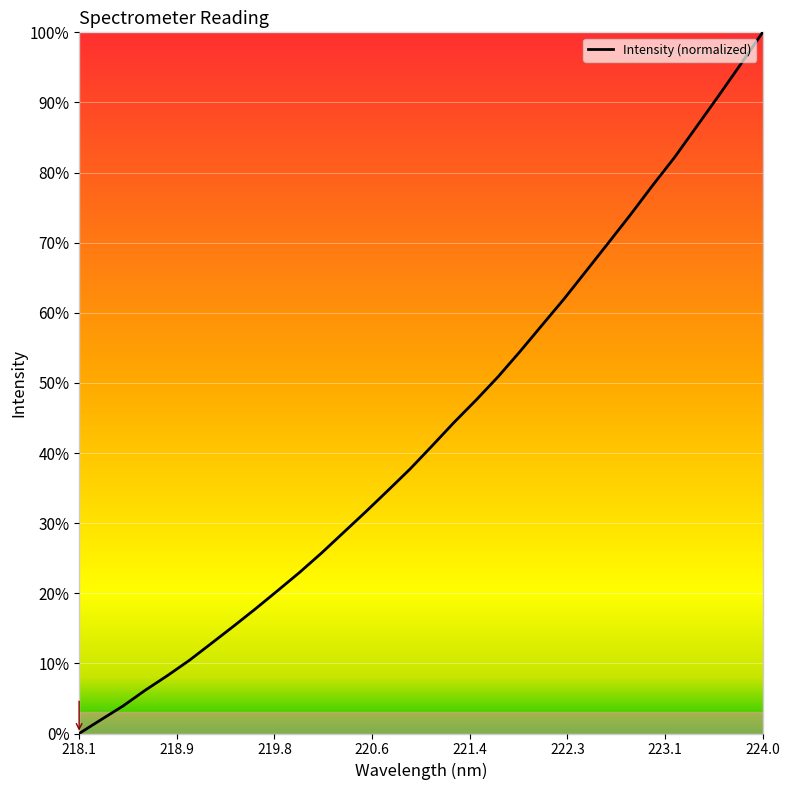

What is the difference between the maximum and minimum values?

100.0